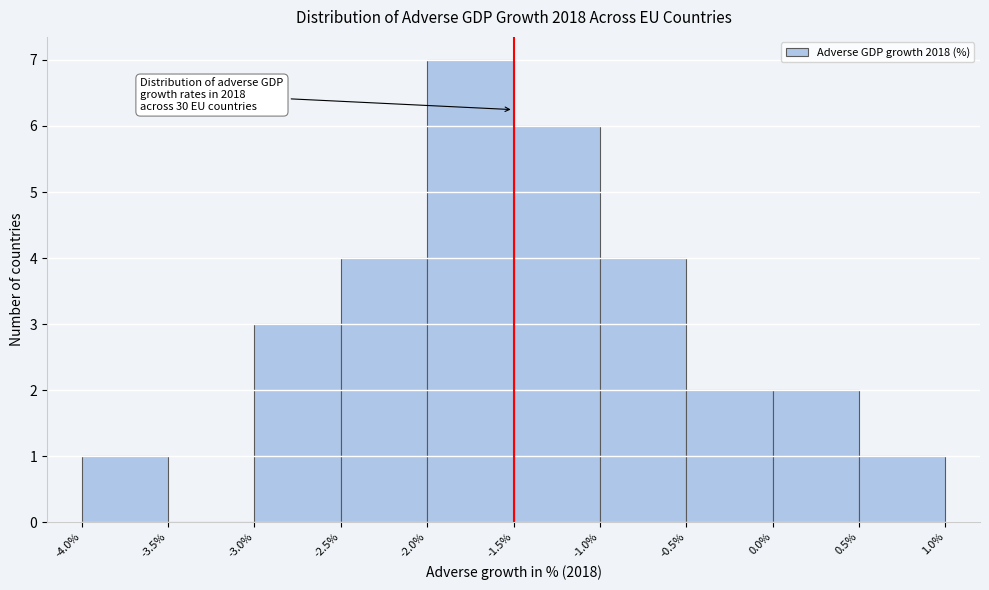

Which range on the x-axis has the tallest bar?

-2.0% to -1.5%